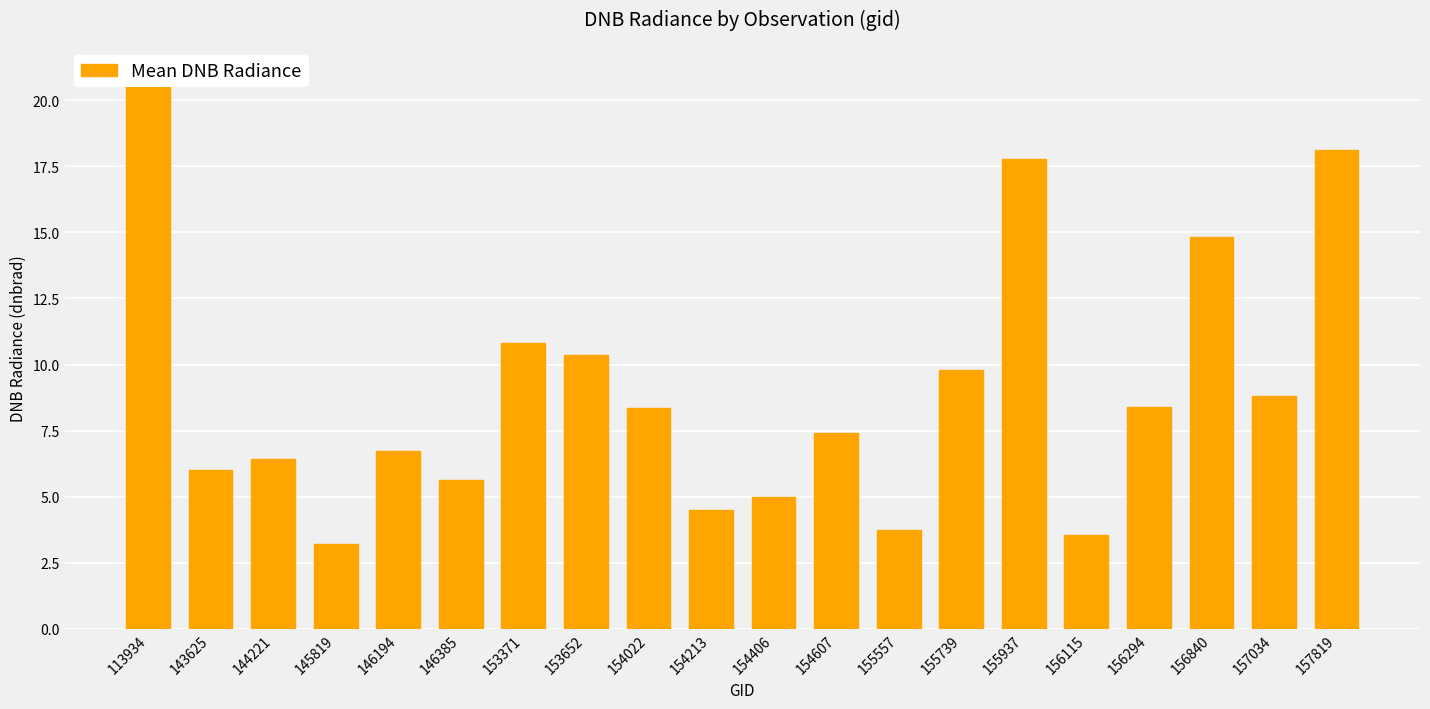

Where is the data nearest to the value 12?

153371